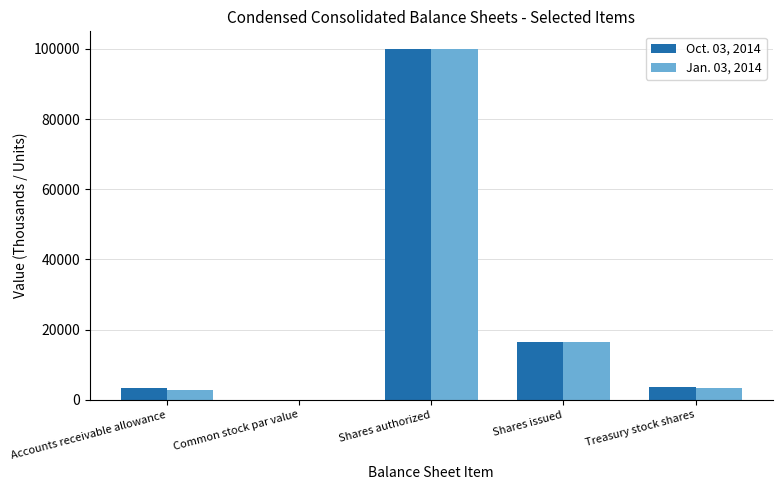

At which label does Jan. 03, 2014 reach its peak?

Shares authorized